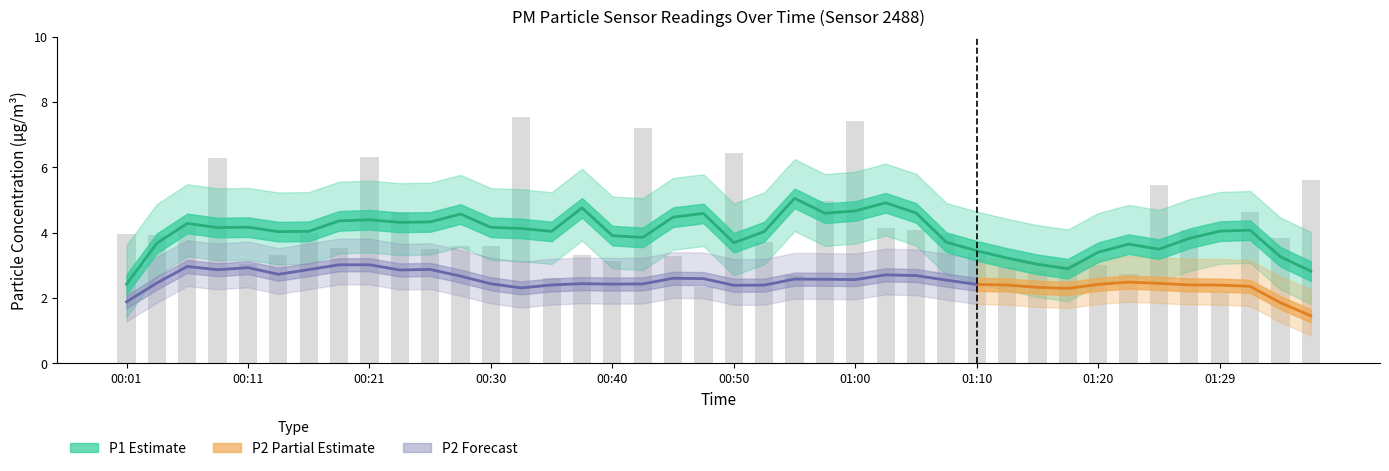

The value at 01:17 is 1.4. True or false?

False